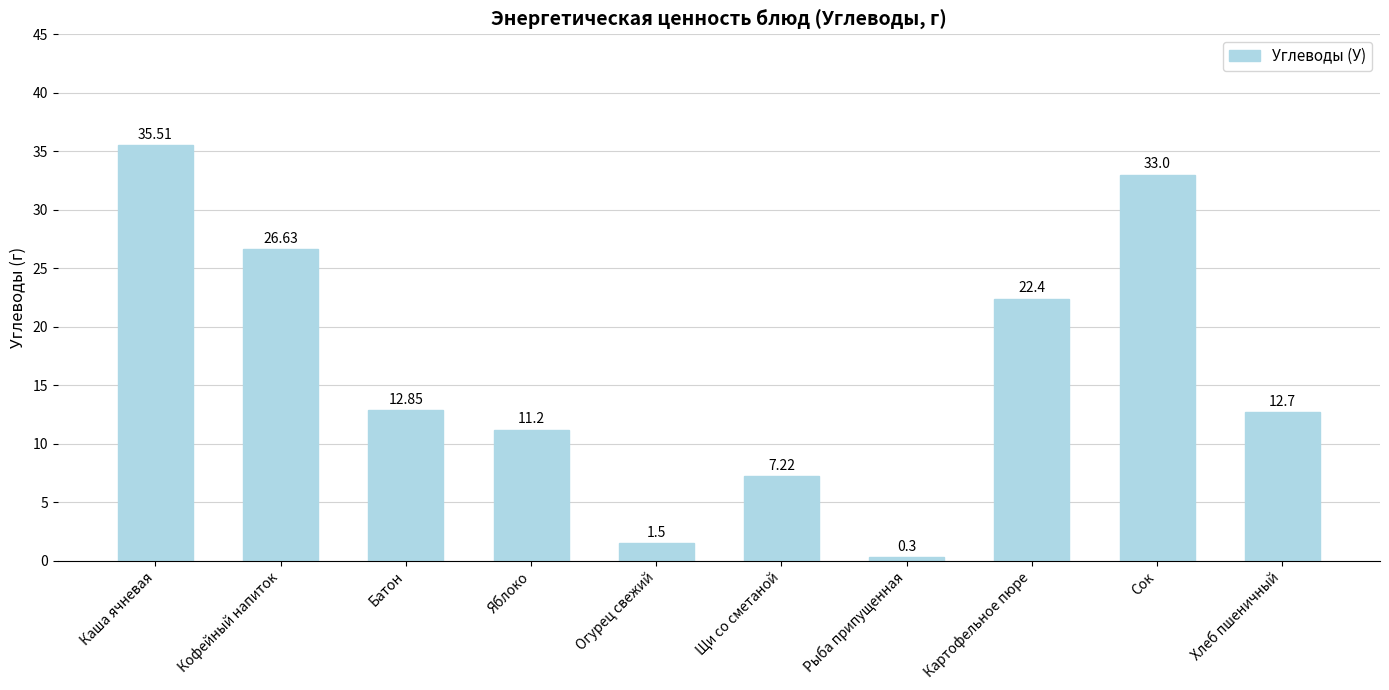

List the labels in order of value, largest first.

Каша ячневая, Сок, Кофейный напиток, Картофельное пюре, Батон, Хлеб пшеничный, Яблоко, Щи со сметаной, Огурец свежий, Рыба припущенная